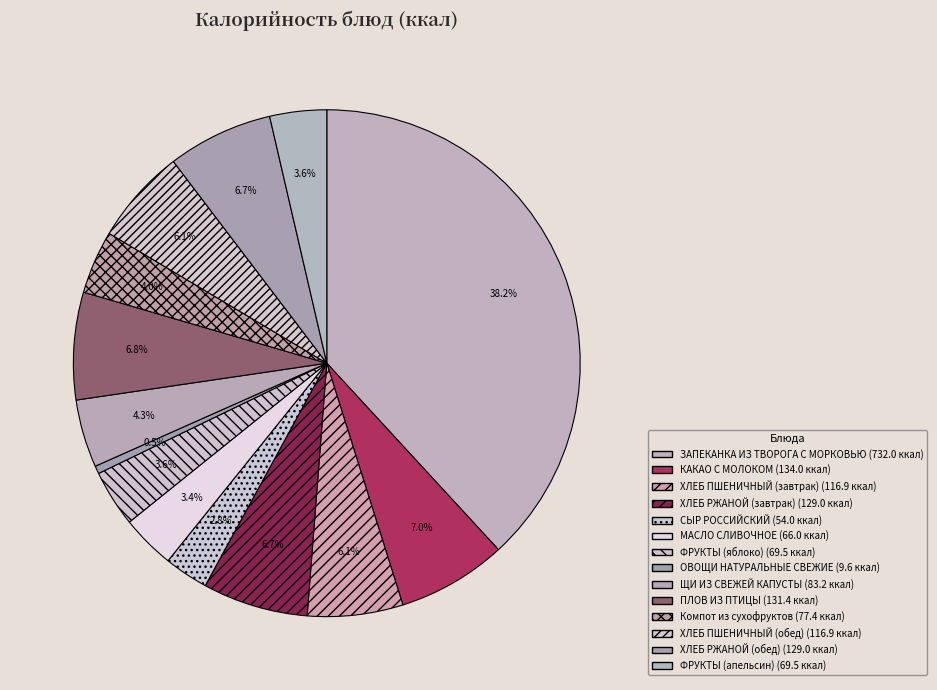

What is the largest slice in the pie chart?

ЗАПЕКАНКА ИЗ ТВОРОГА С МОРКОВЬЮ